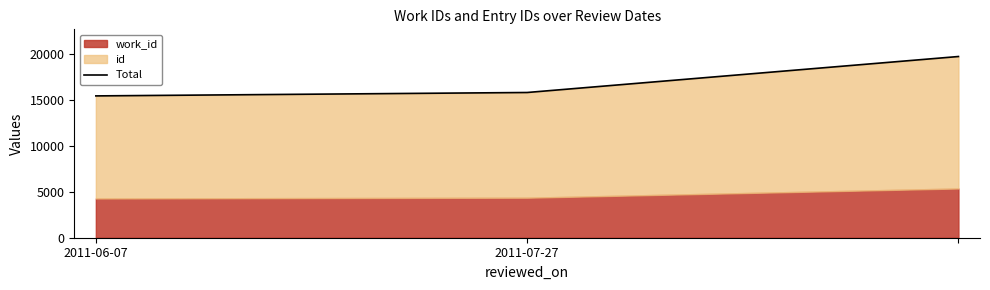

What is the change in value from 2011-06-07 to 2?

+4282